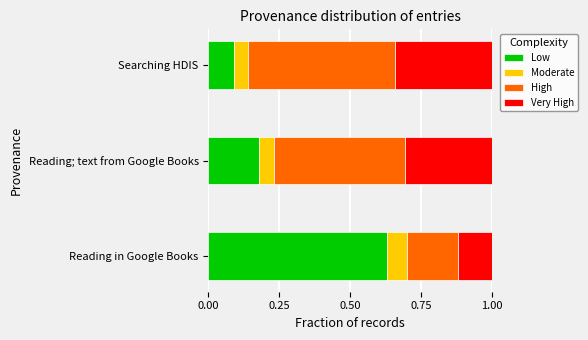

At which label is Low closest to 0?

Searching HDIS